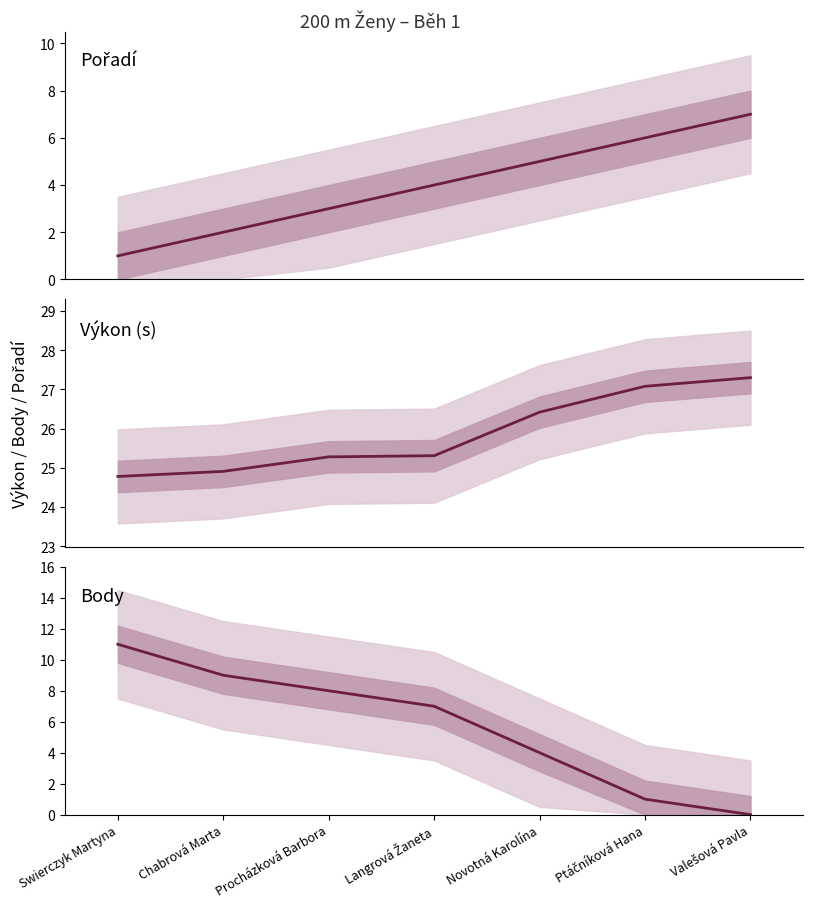

Is the value of Výkon (s) at Valešová Pavla greater than the value of Body at Chabrová Marta?

Yes